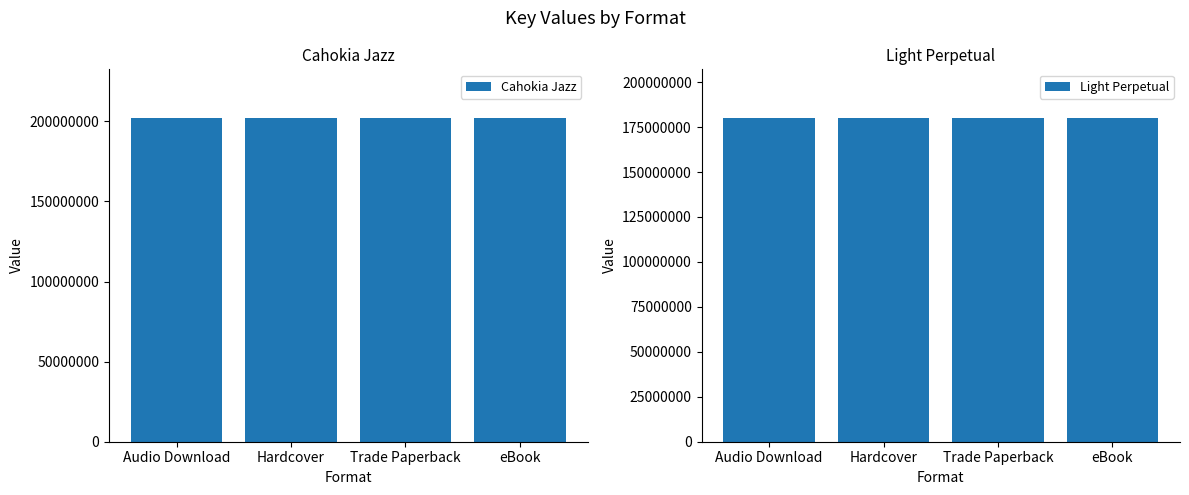

Rank the series at eBook from highest to lowest value.

Cahokia Jazz, Light Perpetual